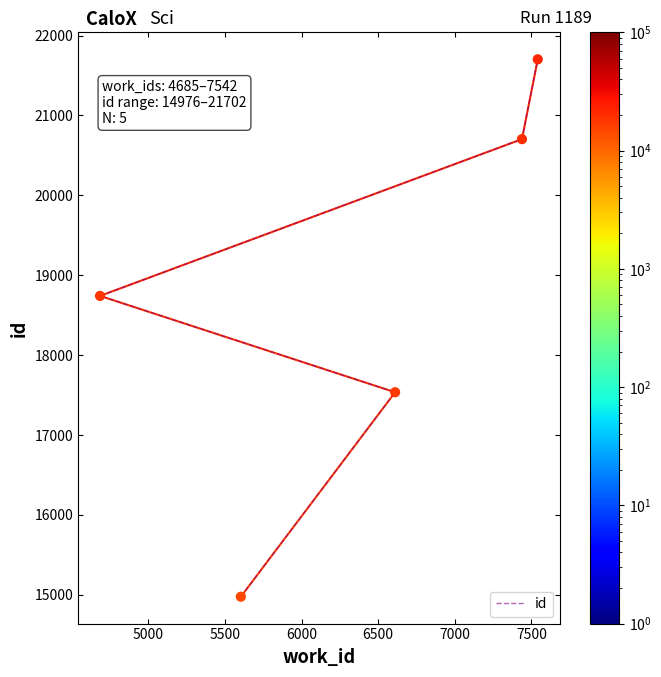

Approximately how many times larger is the value at 6500 compared to 5500?

1.2